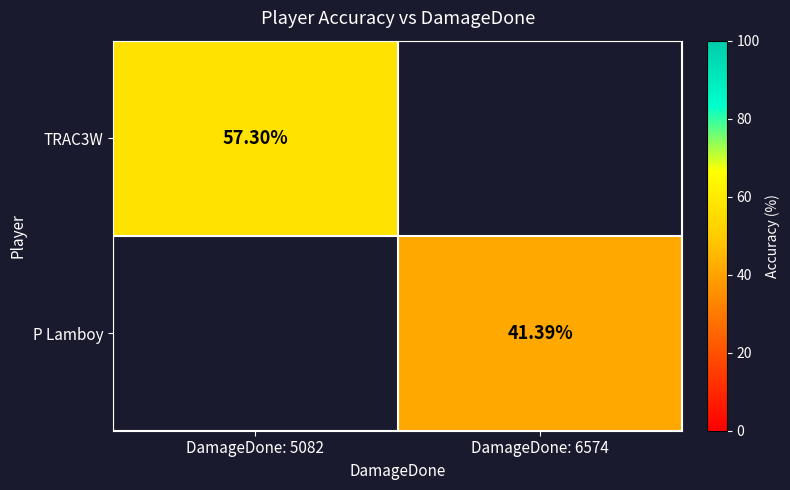

What is the lowest value of the TRAC3W series?

57.3